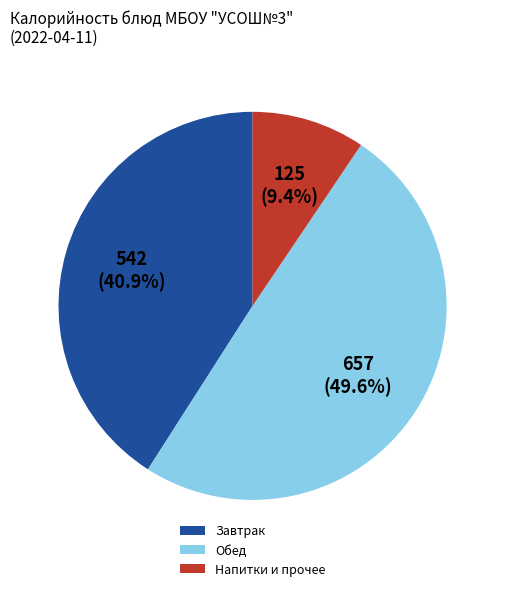

Count the number of slices in the pie.

3